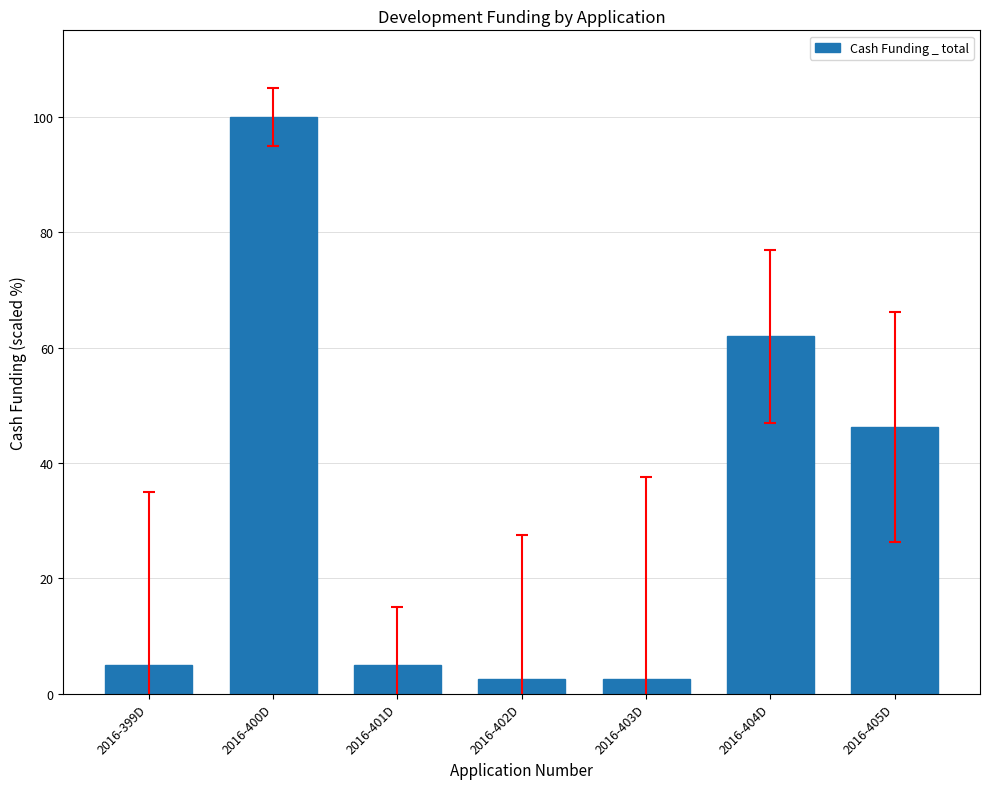

How many data points does each series have?

7